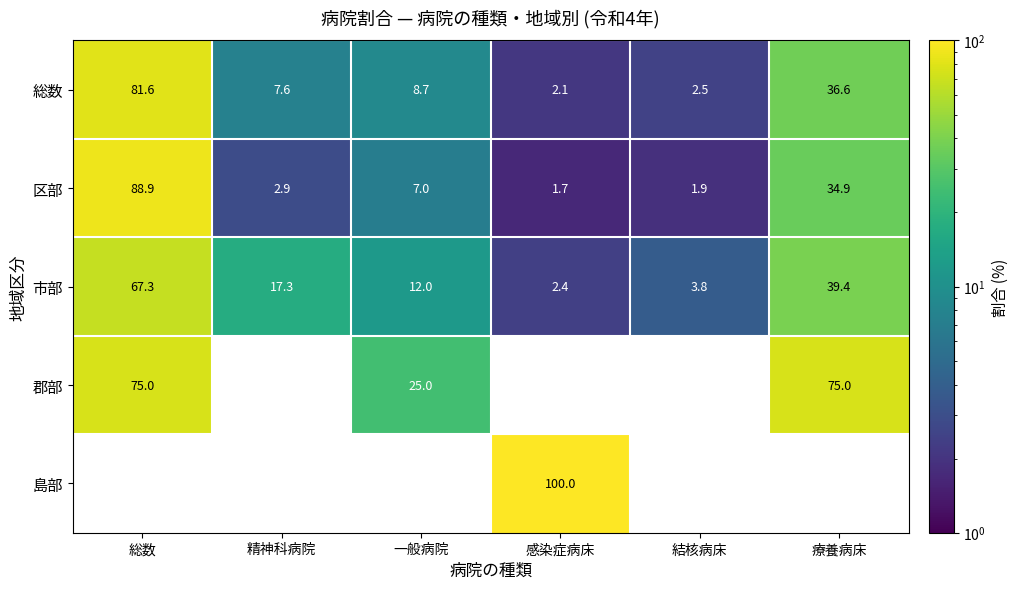

What is the sum of the 総数 values at 総数 and 一般病院?

90.3